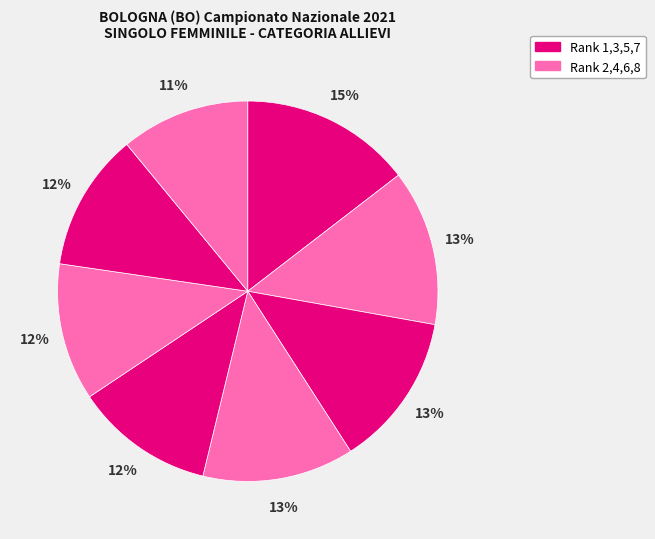

To the nearest percent, what is the average slice percentage?

12%